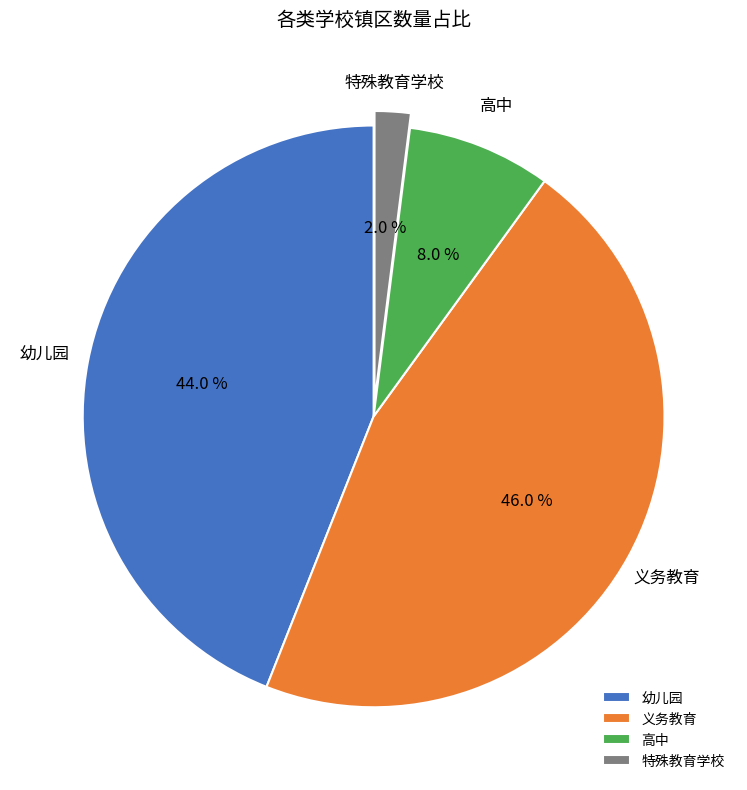

How many slices are in this pie chart?

4